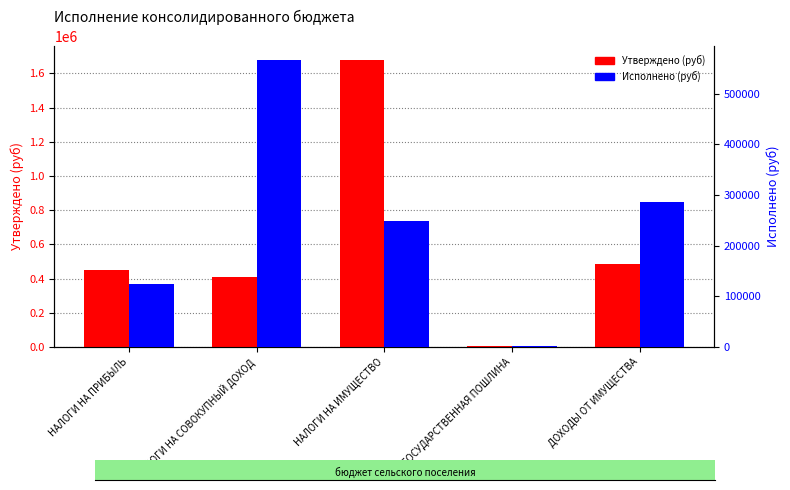

What position from the left is НАЛОГИ НА ИМУЩЕСТВО?

3